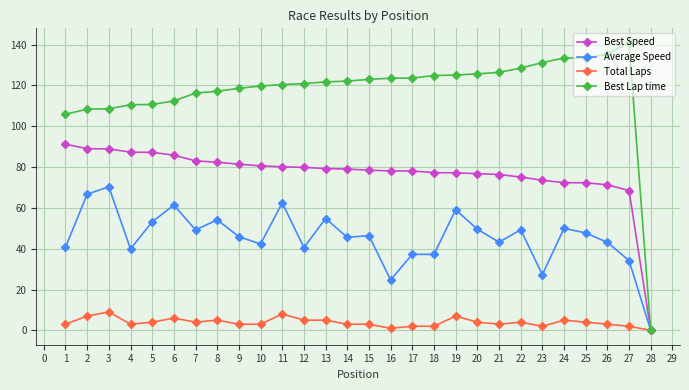

The Best Lap time series shows 53.1 at 15. True or false?

False